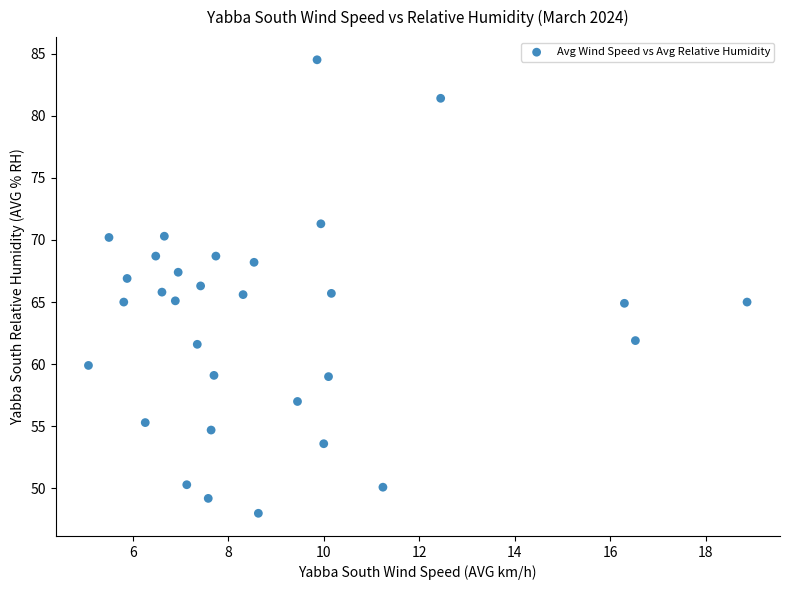

What is the range of X values (max minus min)?

13.8